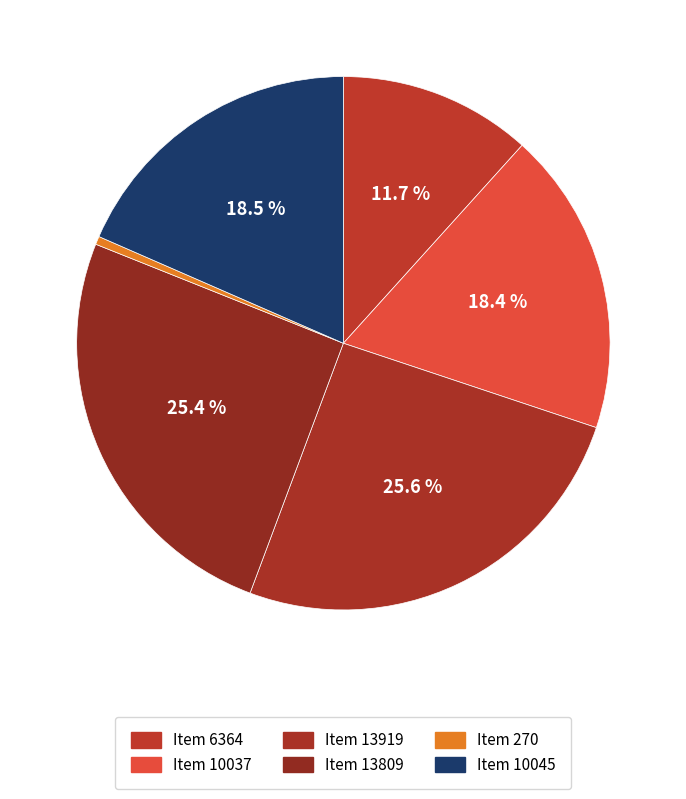

Count the number of slices in the pie.

6